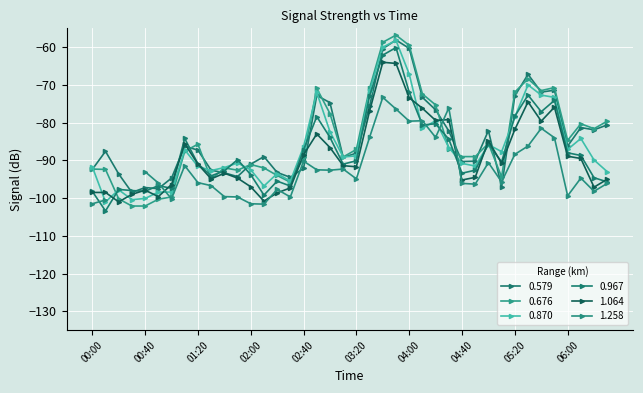

What is the label of the 15th point from the right?

04:10